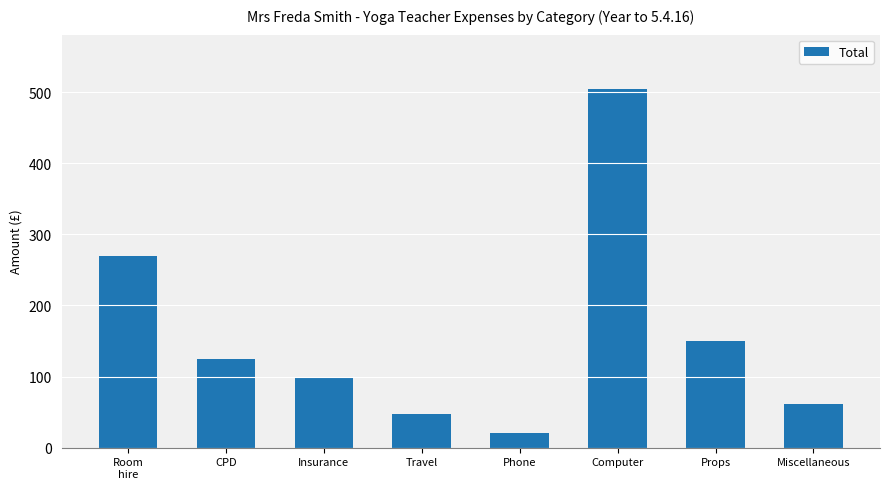

Does the chart contain stacked bars?

No